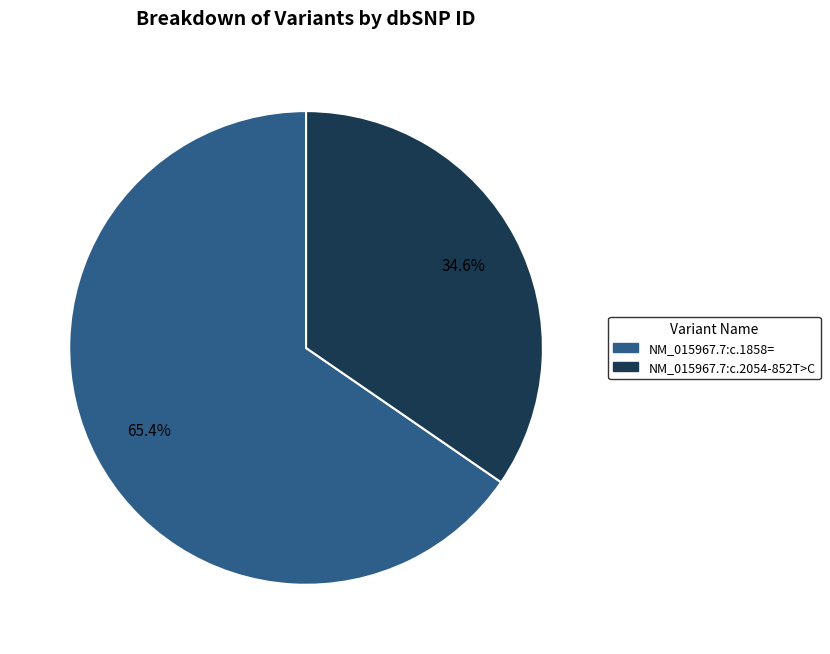

What portion of the pie excludes NM_015967.7:c.2054-852T>C?

65.4%